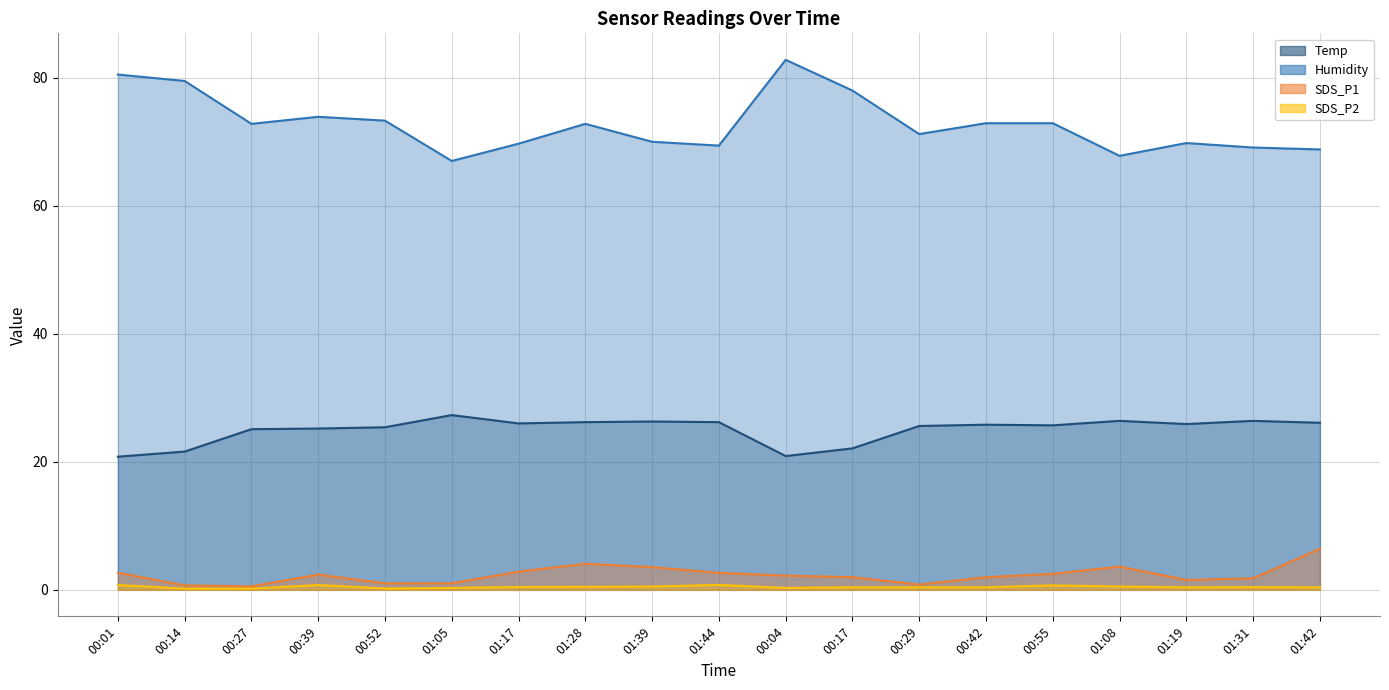

Which has a higher value, 00:27 or 00:52?

00:52